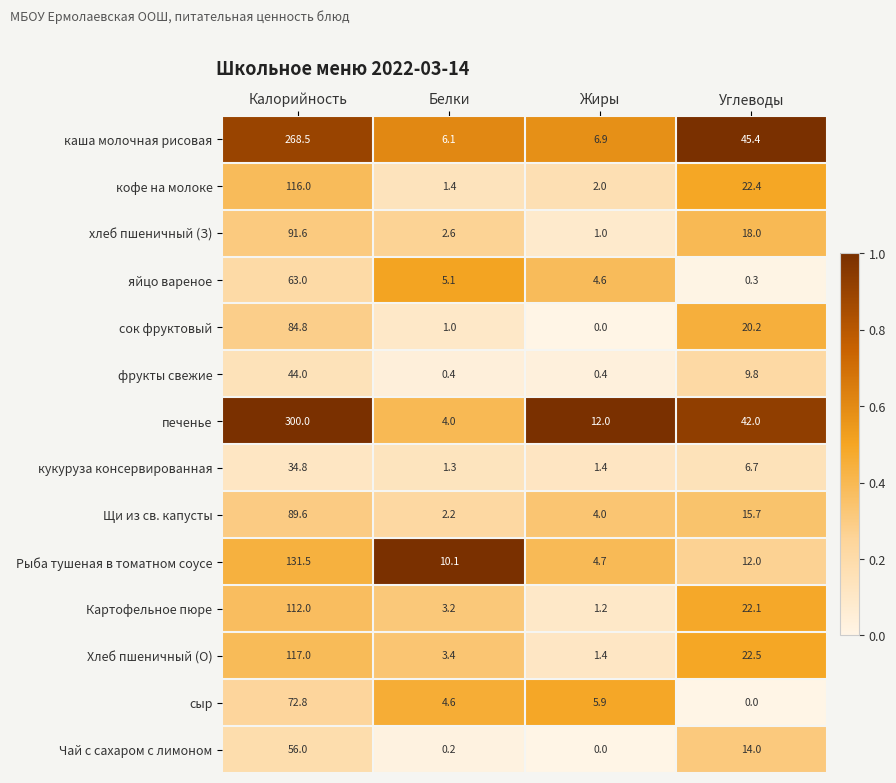

What is the difference between the highest and lowest values at Жиры?

12.0